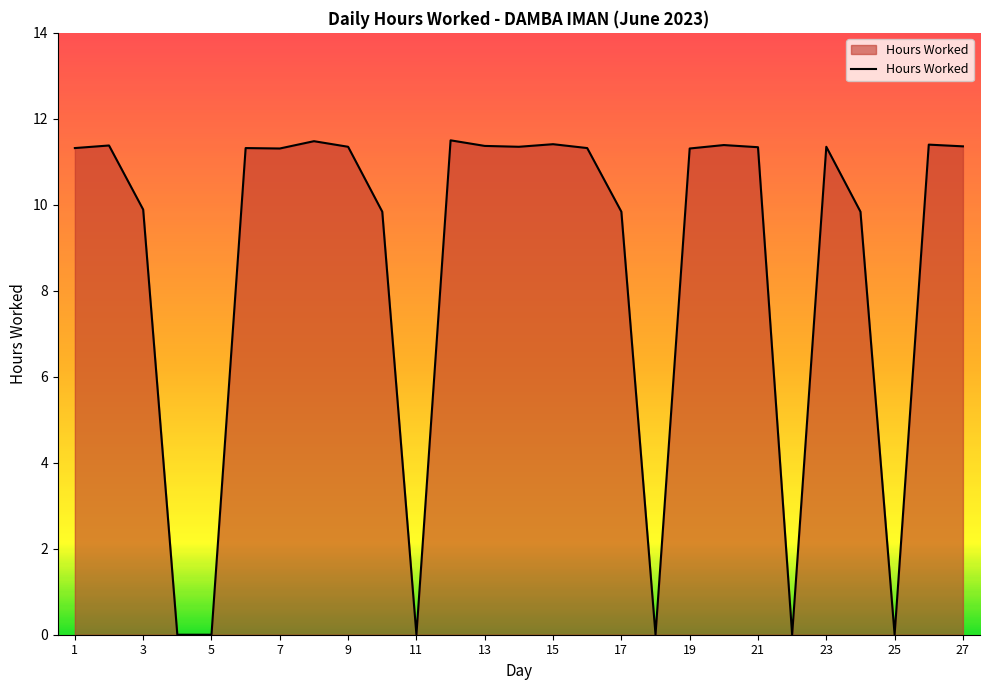

What is the greatest value displayed?

11.5